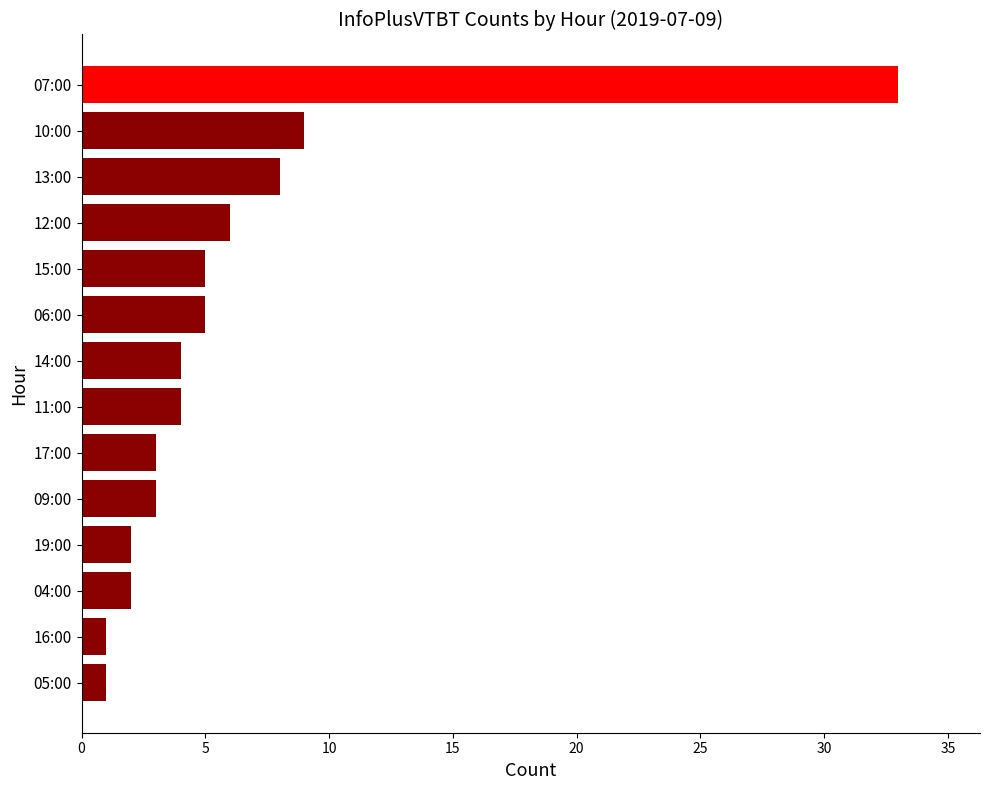

What is the average value?

6